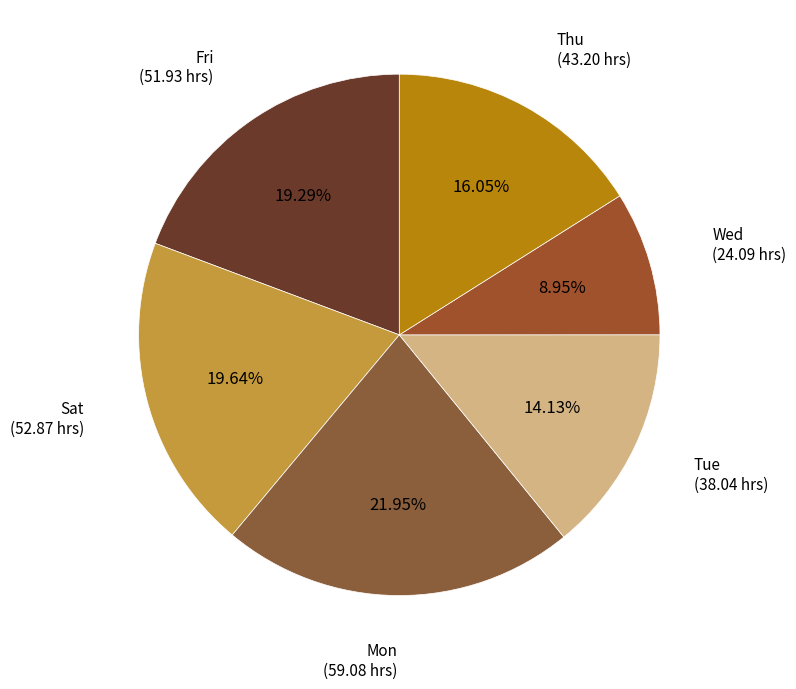

Does any single category account for the majority?

No